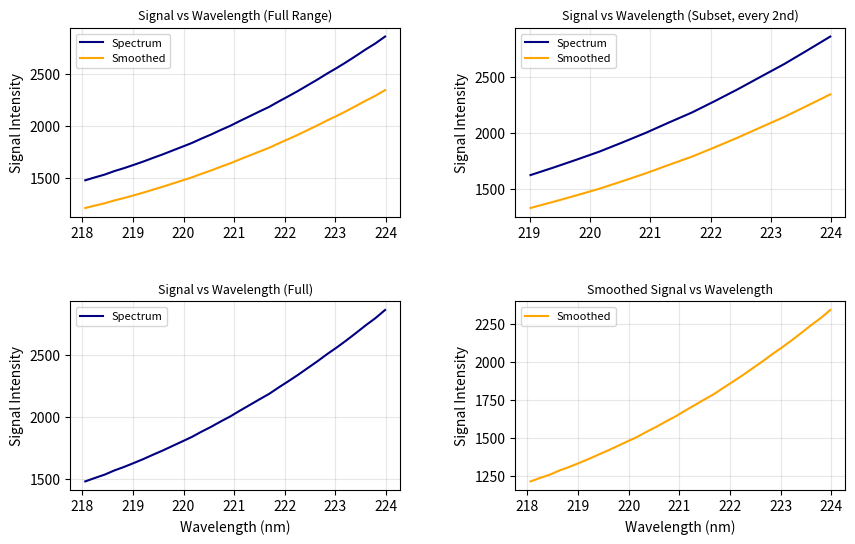

Rank the series by their average value, from lowest to highest.

Smoothed, Spectrum